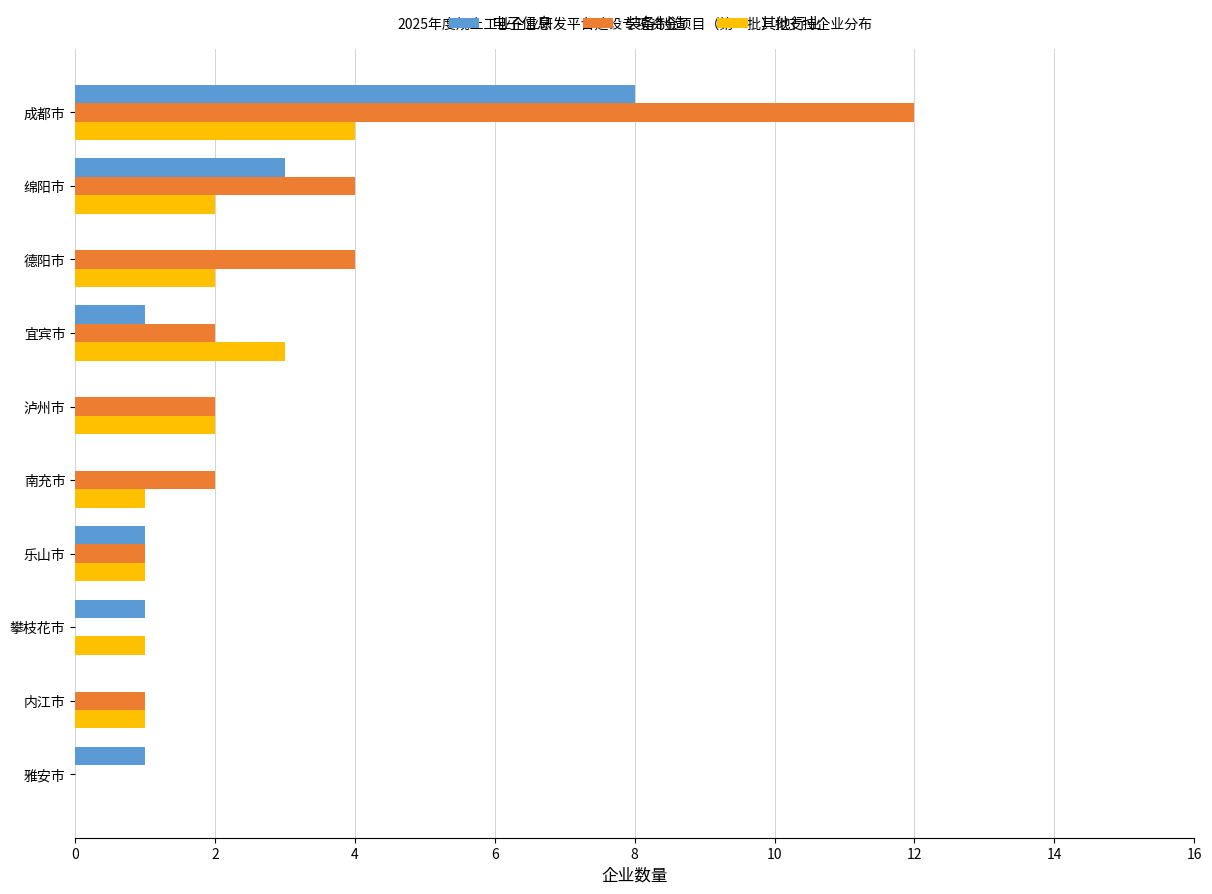

The 装备制造 series shows 2 at 泸州市. True or false?

True